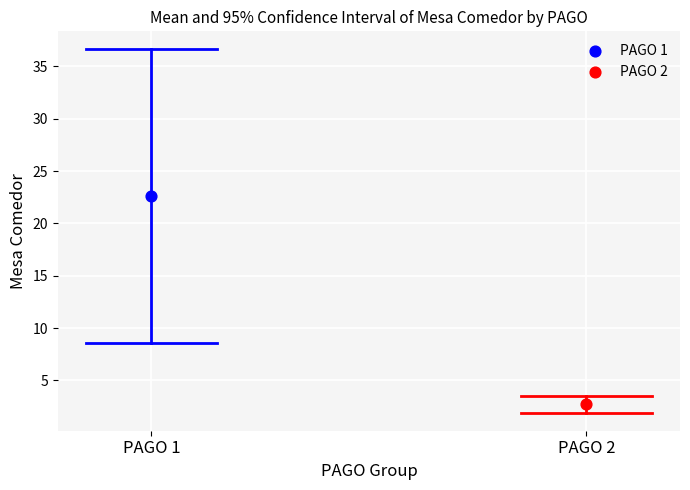

Which series reaches the maximum Y coordinate?

PAGO 1